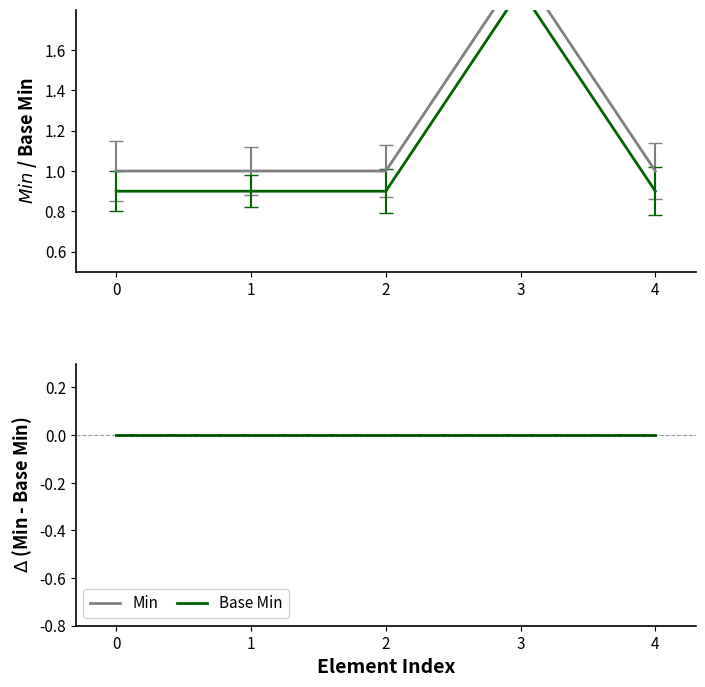

List the series in order of their overall mean, highest first.

Min, Base Min